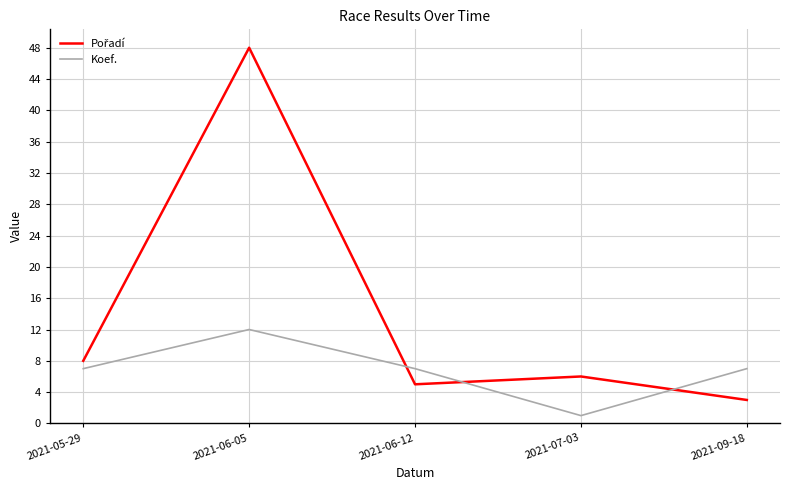

How many interior local peaks does the Koef. series have?

1